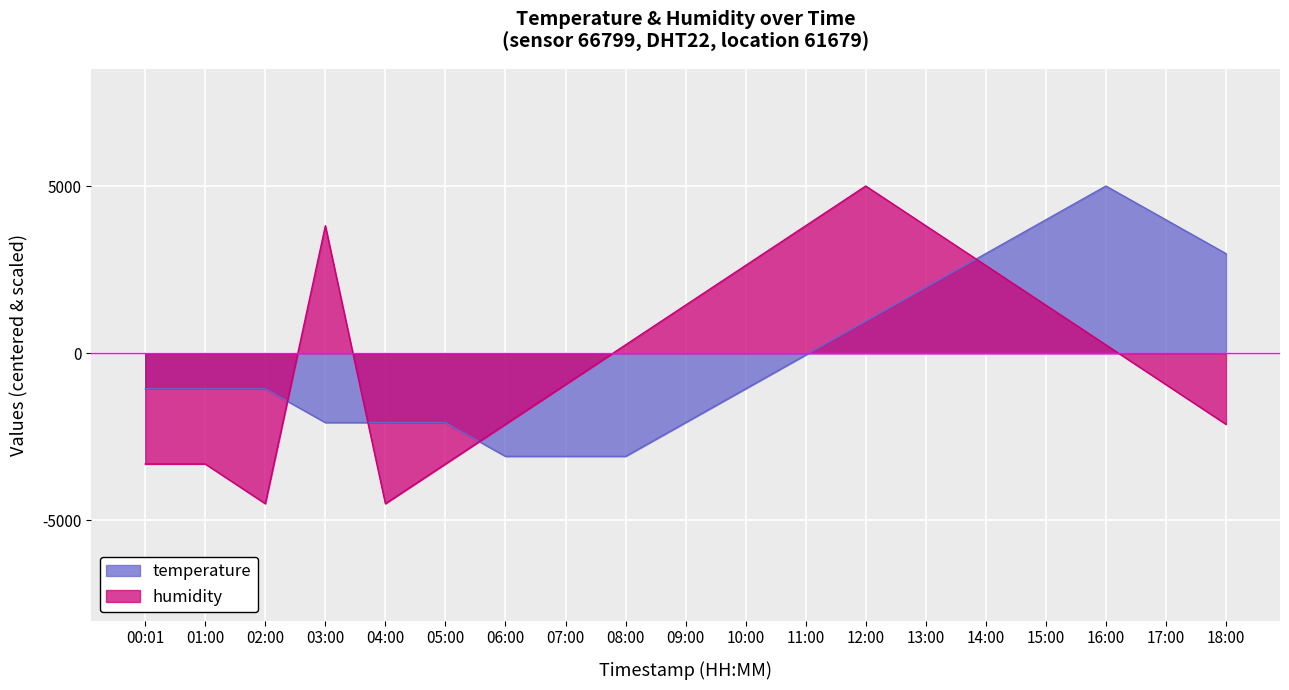

Where is the first local minimum for humidity?

02:00